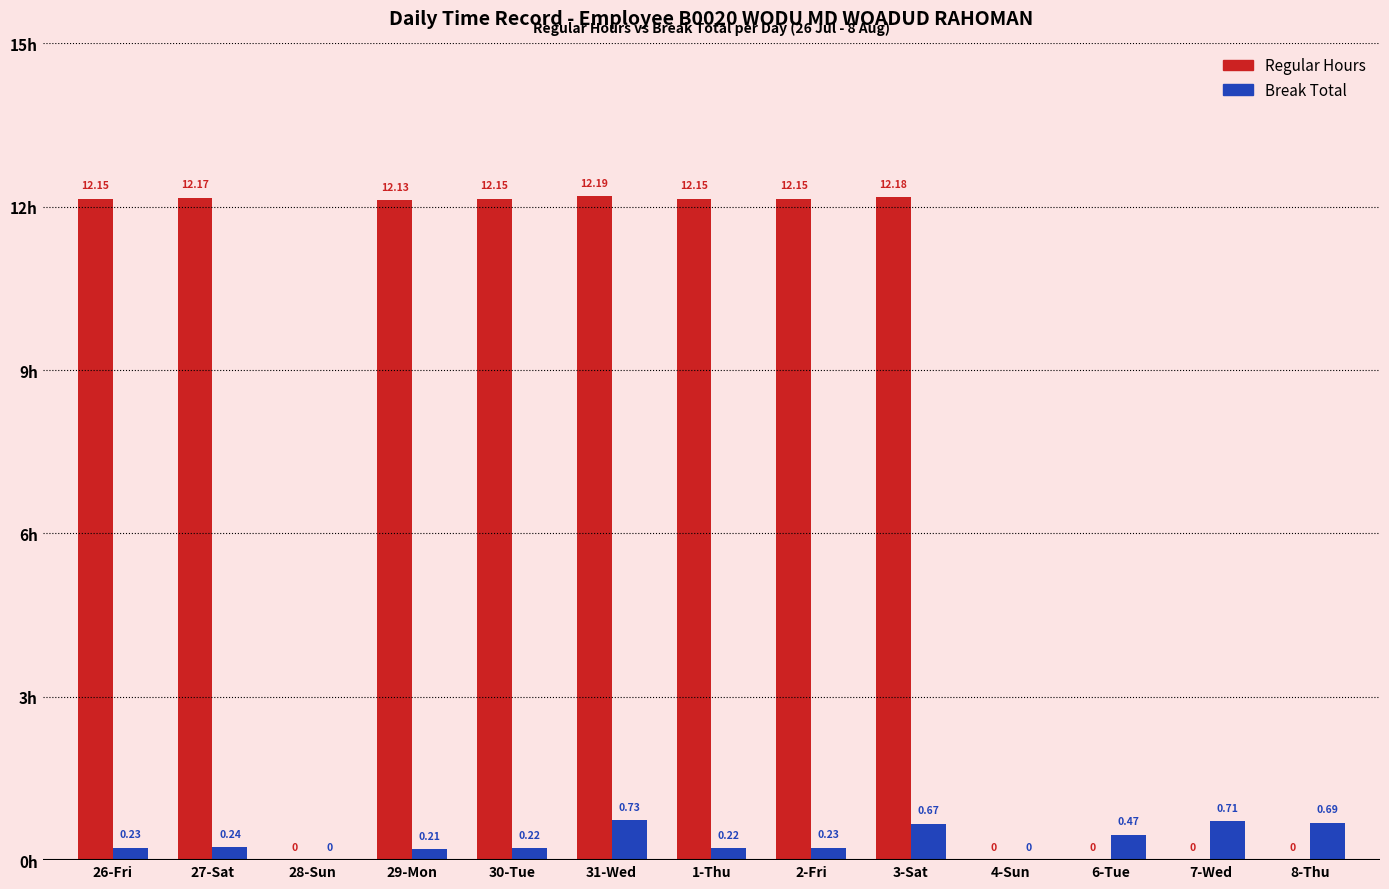

At which category is the sum across all series the highest?

31-Wed